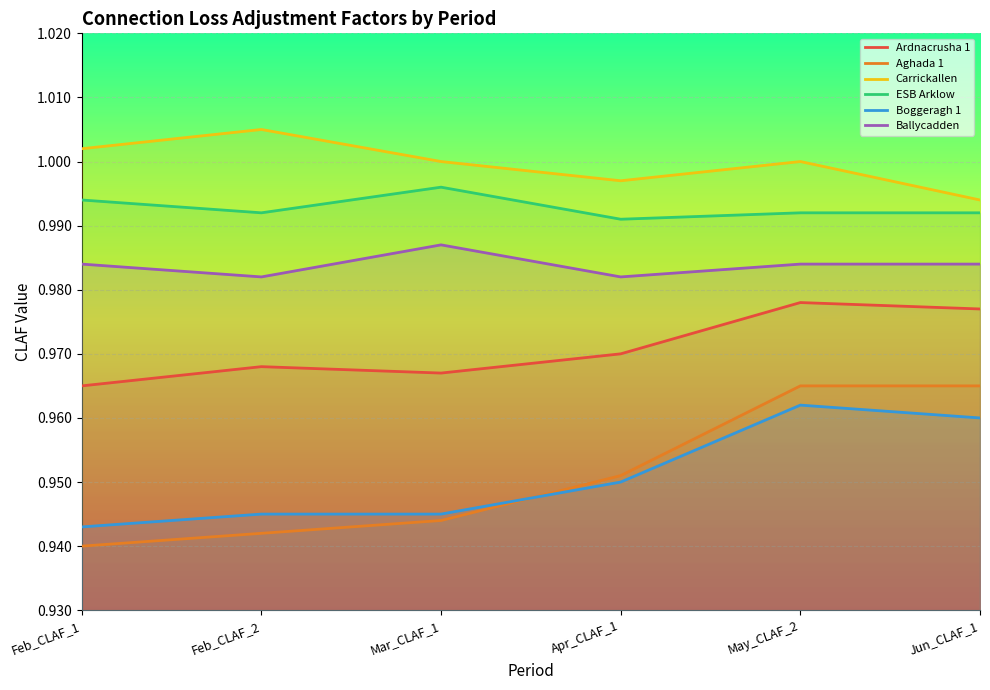

Which category has the lowest value in the Boggeragh 1 series?

Feb_CLAF_1